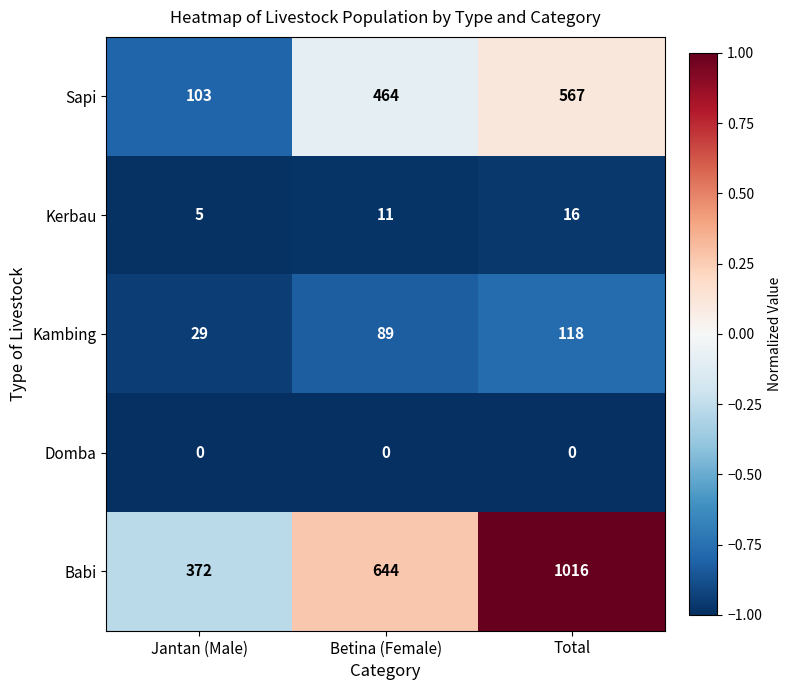

Reading left to right, what are all the values shown in this chart?

Sapi: Jantan (Male)=103	Betina (Female)=464	Total=567
Kerbau: Jantan (Male)=5	Betina (Female)=11	Total=16
Kambing: Jantan (Male)=29	Betina (Female)=89	Total=118
Domba: Jantan (Male)=0	Betina (Female)=0	Total=0
Babi: Jantan (Male)=372	Betina (Female)=644	Total=1016